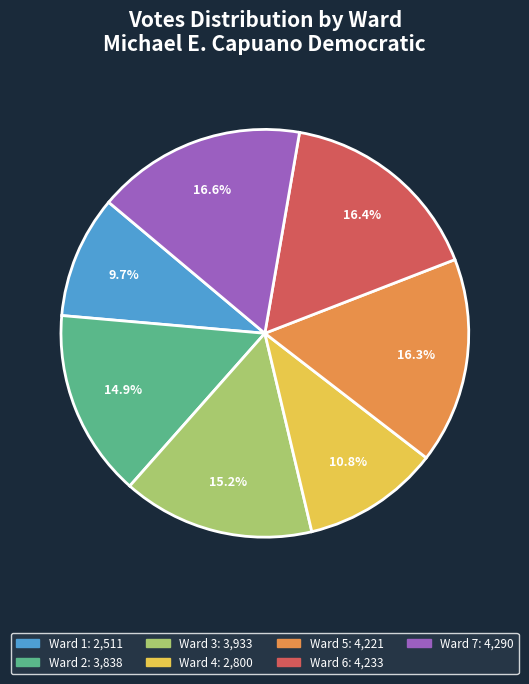

To the nearest percent, what is the combined percentage of Ward 2 and Ward 1?

25%